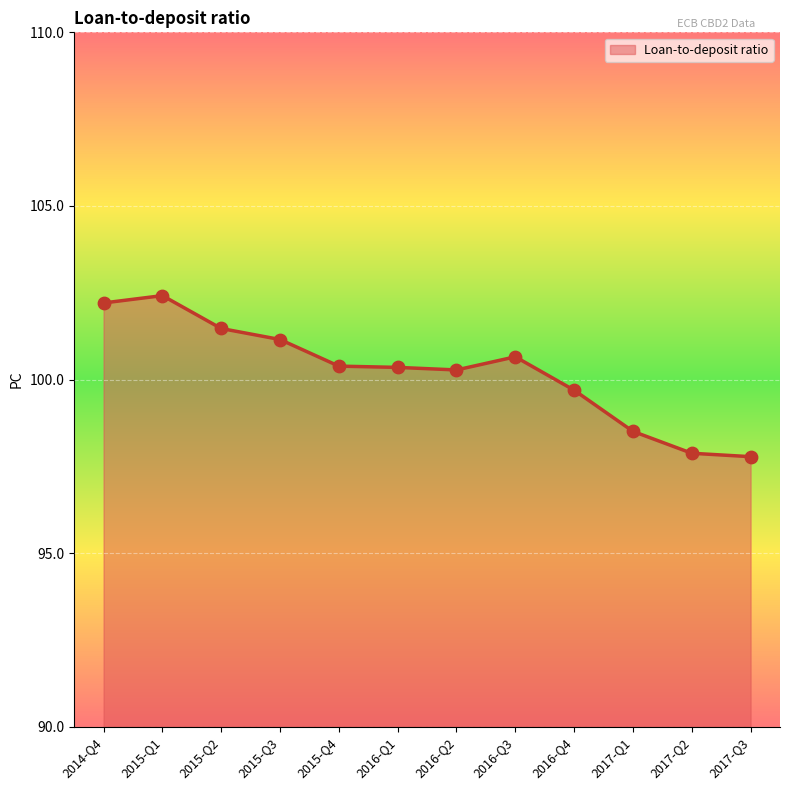

Between 2017-Q3 and 2017-Q1, which is larger?

2017-Q1